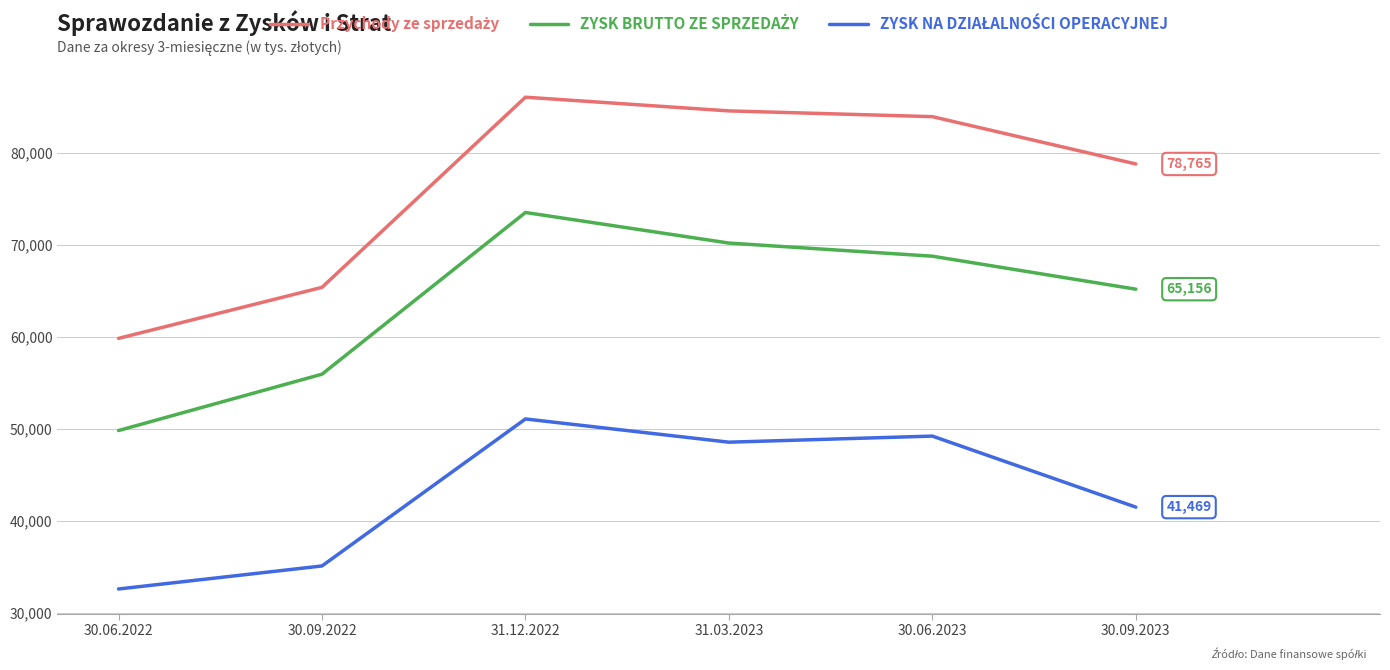

What is the spread (max minus min) of values at 30.06.2023?

34718